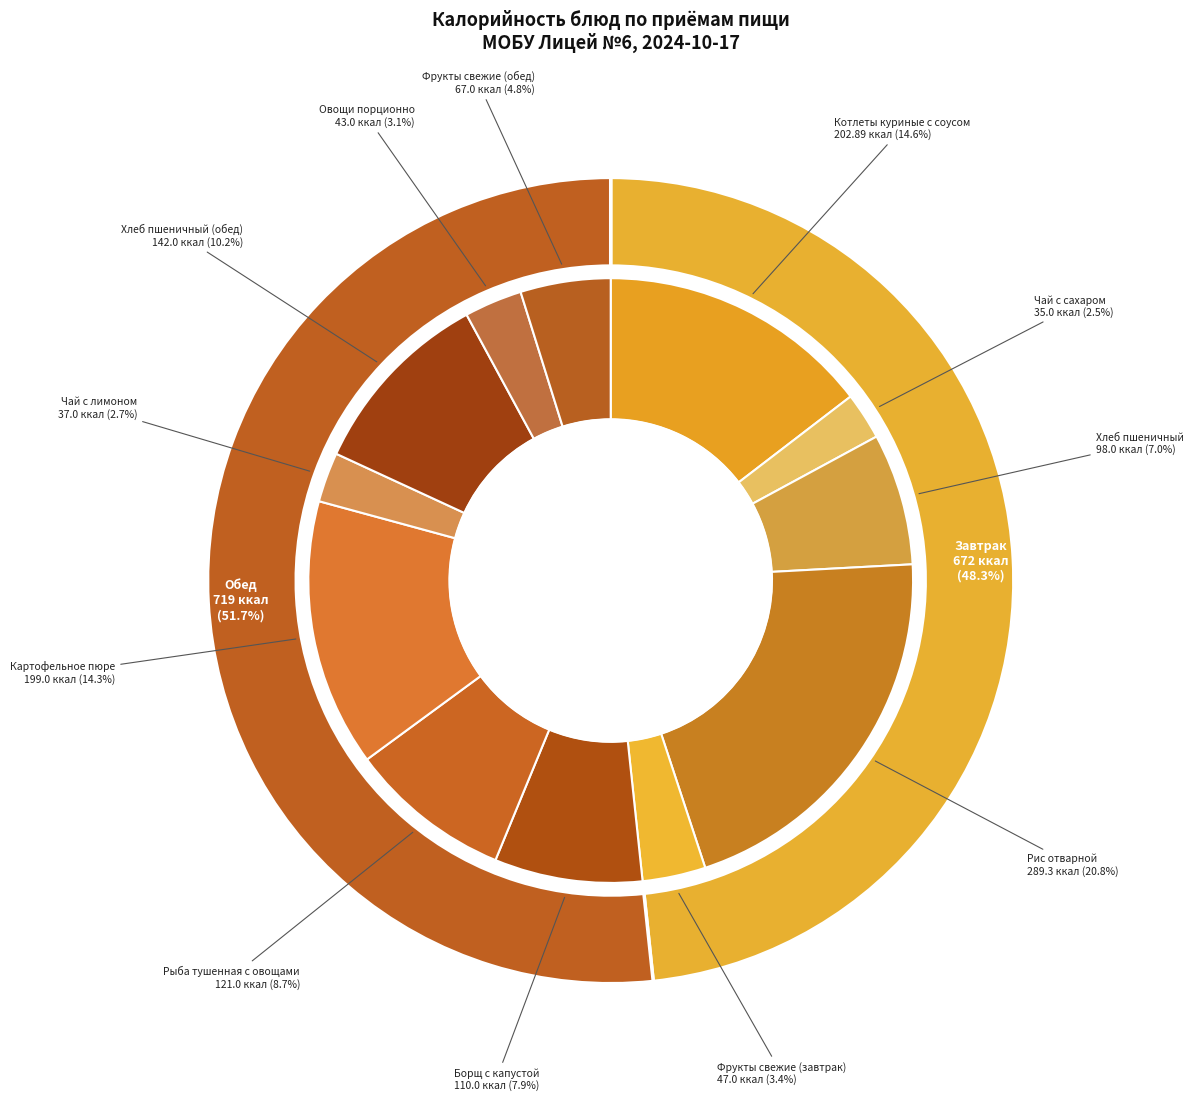

Combined, what portion of the pie is Хлеб пшеничный and Фрукты свежие (обед)?

11.9%